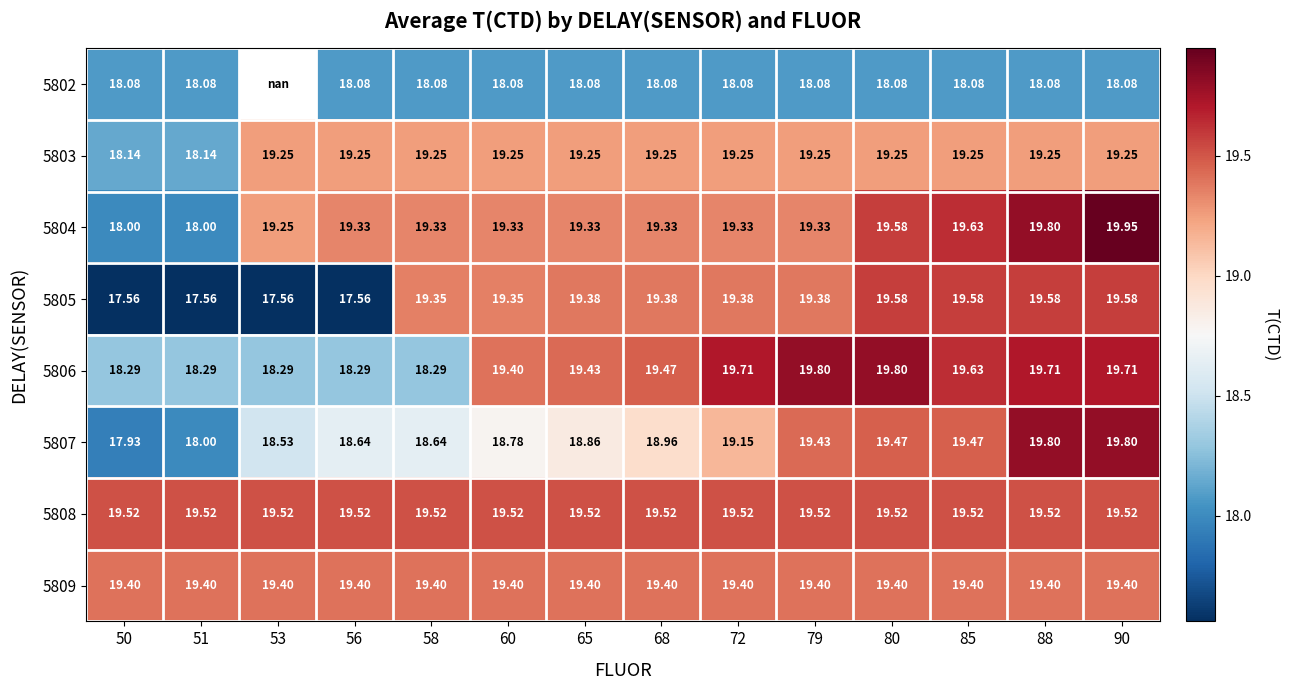

Is the value of 5804 at 90 greater than the value of 5809 at 51?

Yes